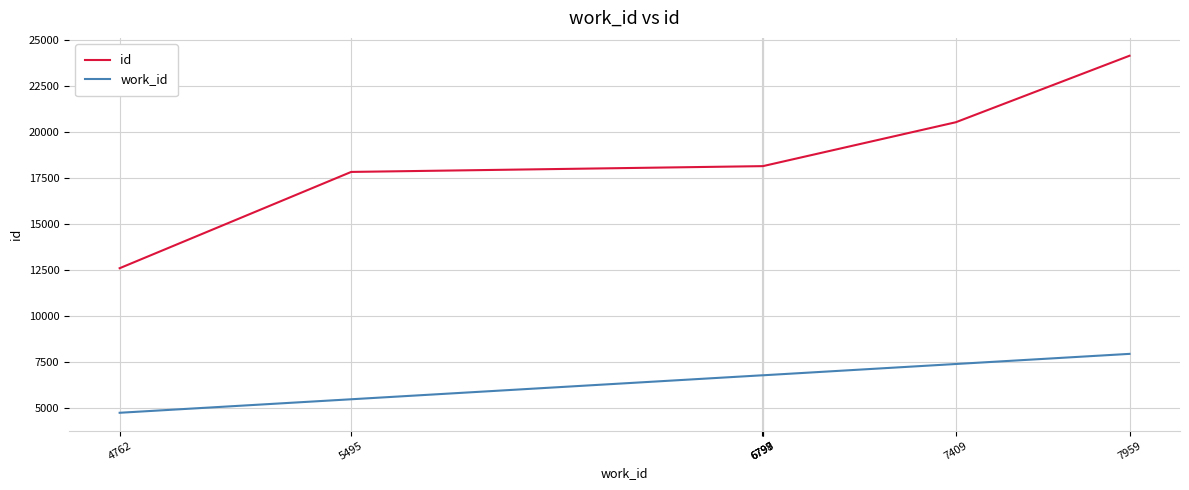

True or false: work_id and id cross at least once.

False